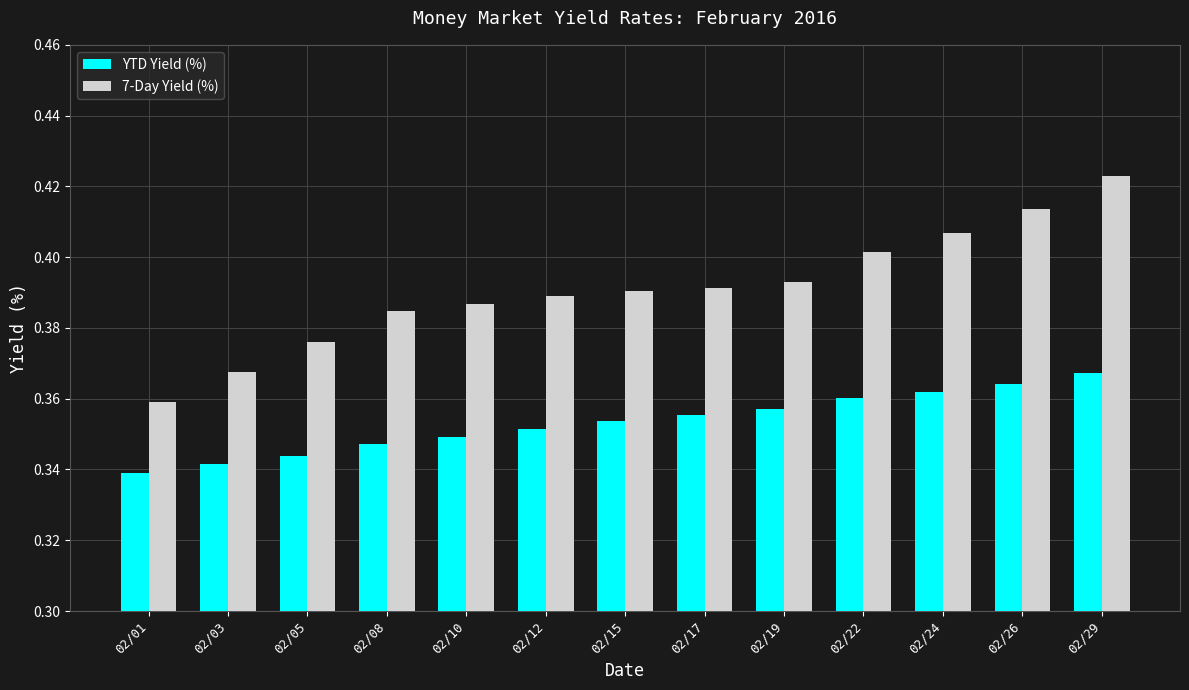

At how many categories does at least one series exceed 0?

13